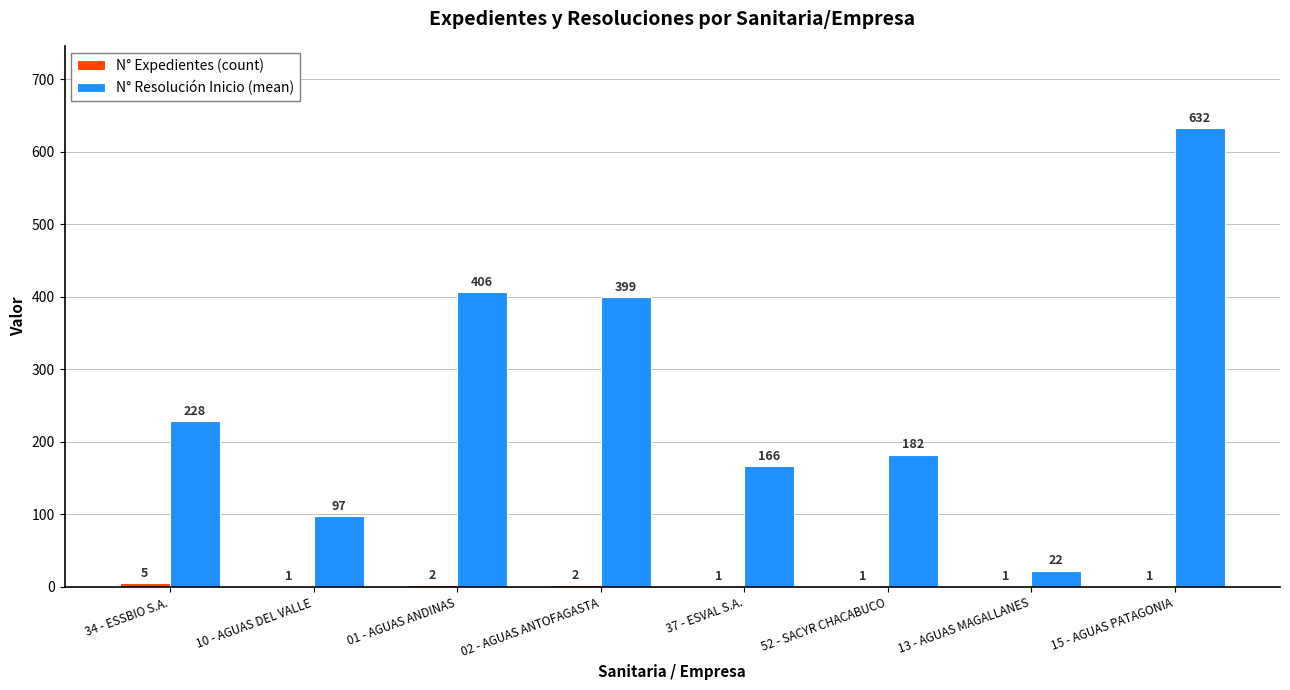

Which series changed the most between 34 - ESSBIO S.A. and 02 - AGUAS ANTOFAGASTA?

N° Resolución Inicio (mean)